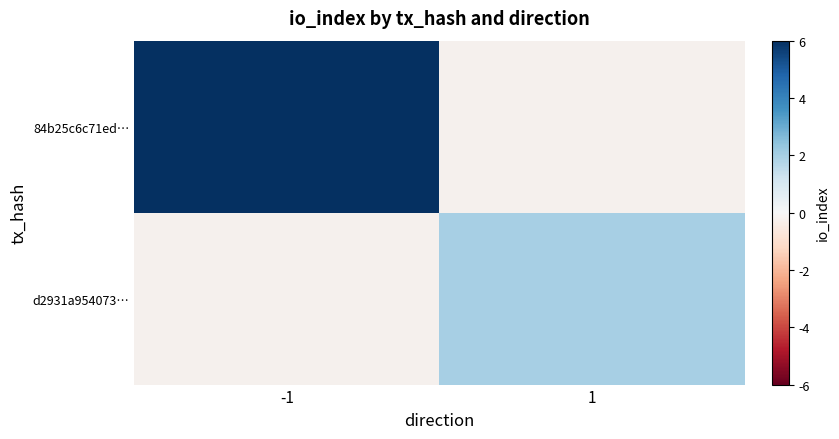

Which series has the widest spread of values?

84b25c6c71ed…